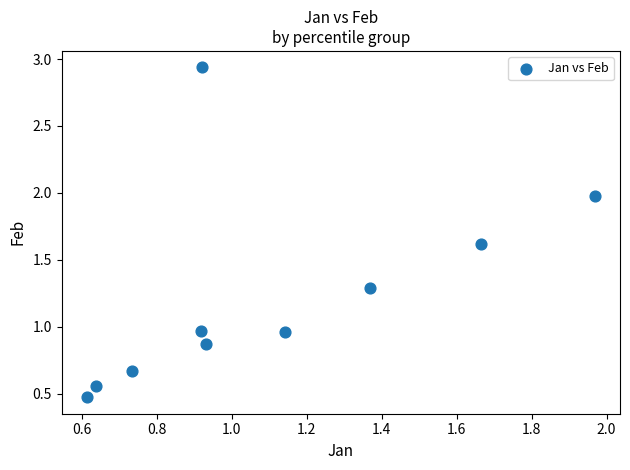

What is the range of X values (max minus min)?

1.4